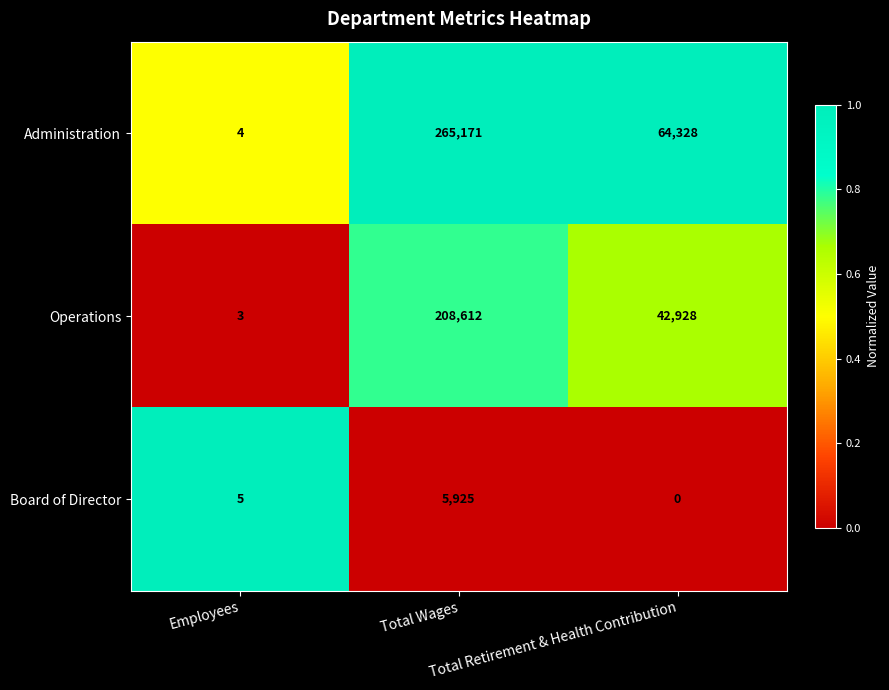

How many positive values does the Board of Director series have?

2